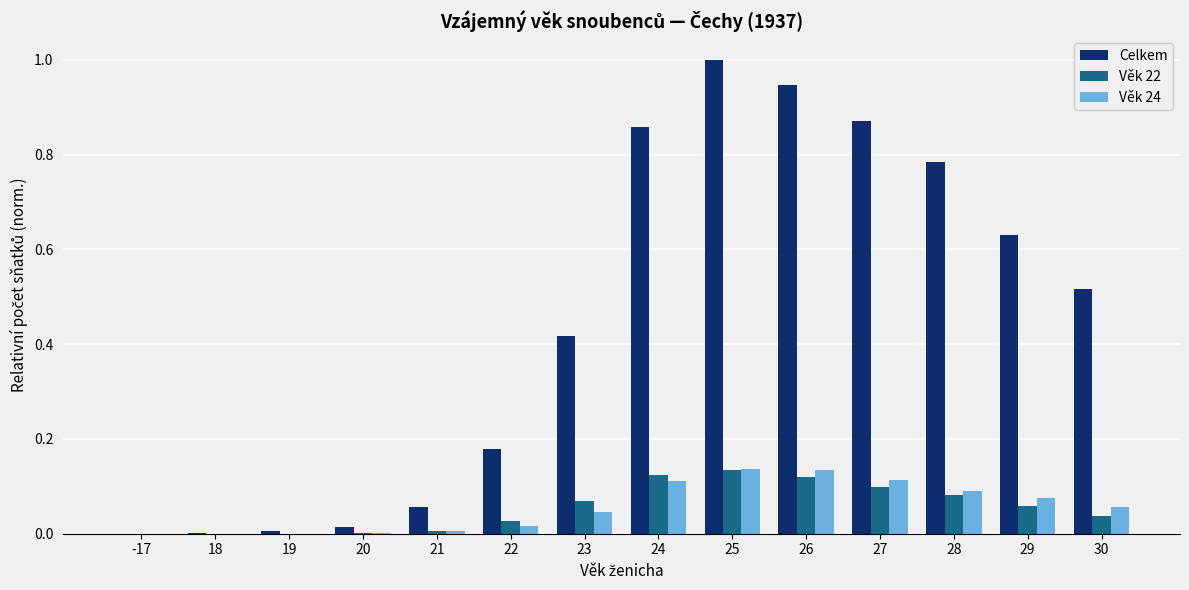

What is the maximum value shown in the chart?

1.0